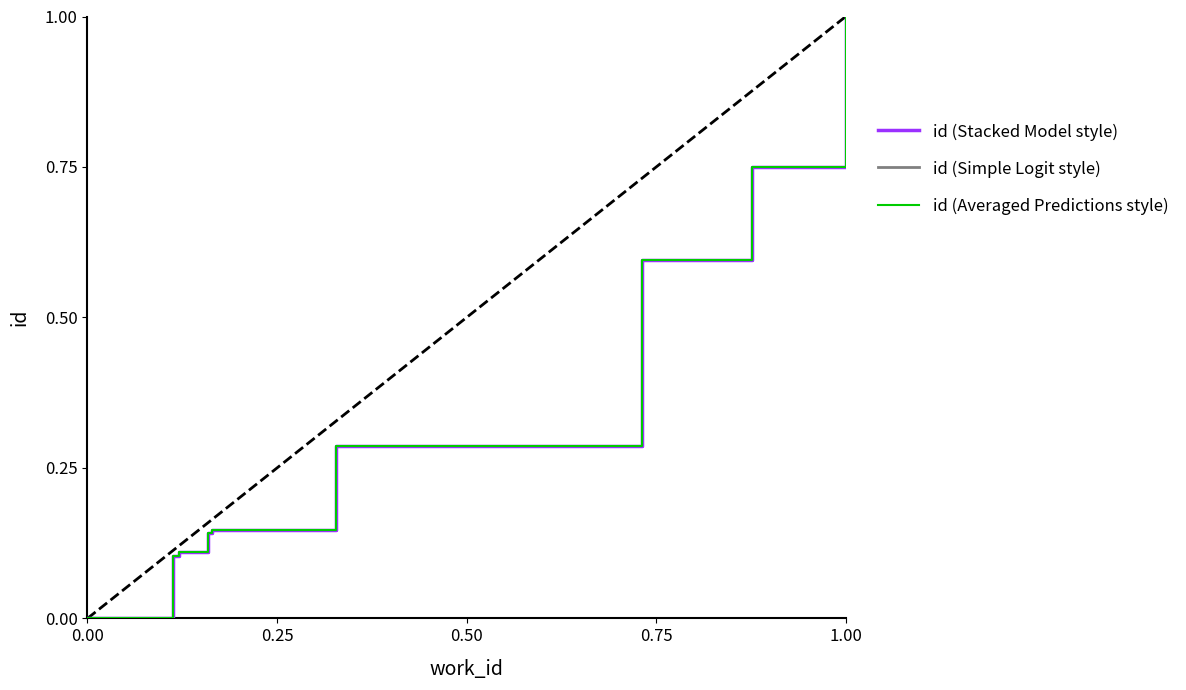

Does the chart display data point markers on the line(s)?

No